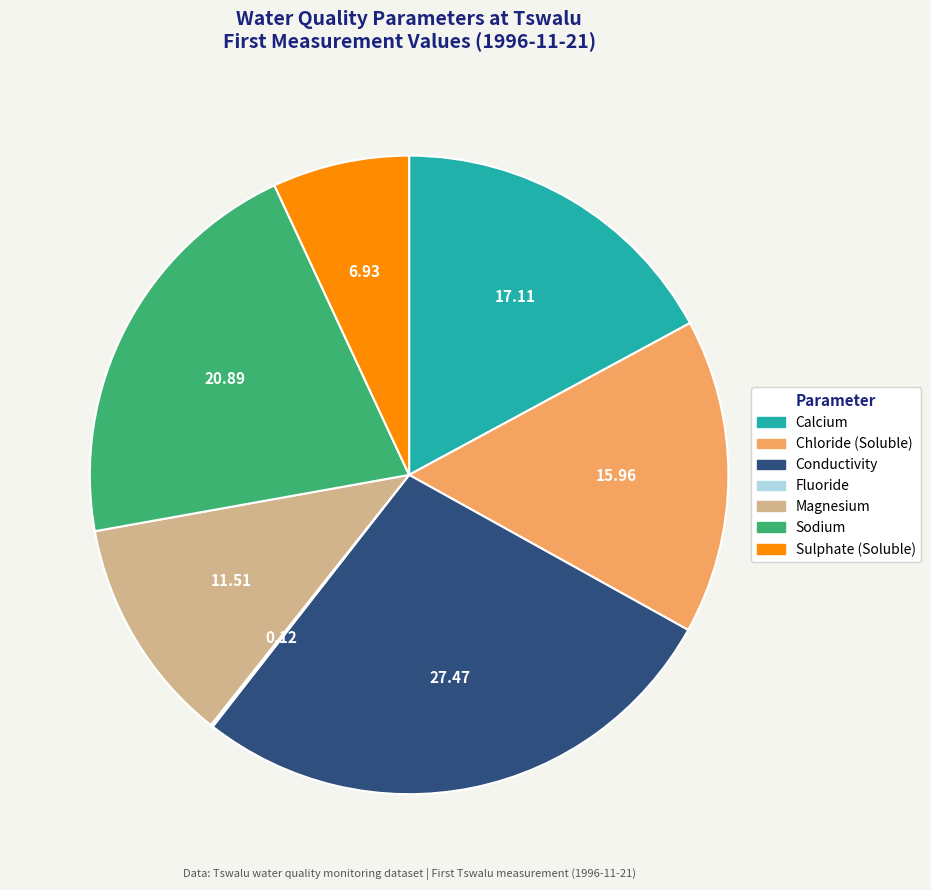

Which has a higher value, Calcium or Conductivity?

Conductivity